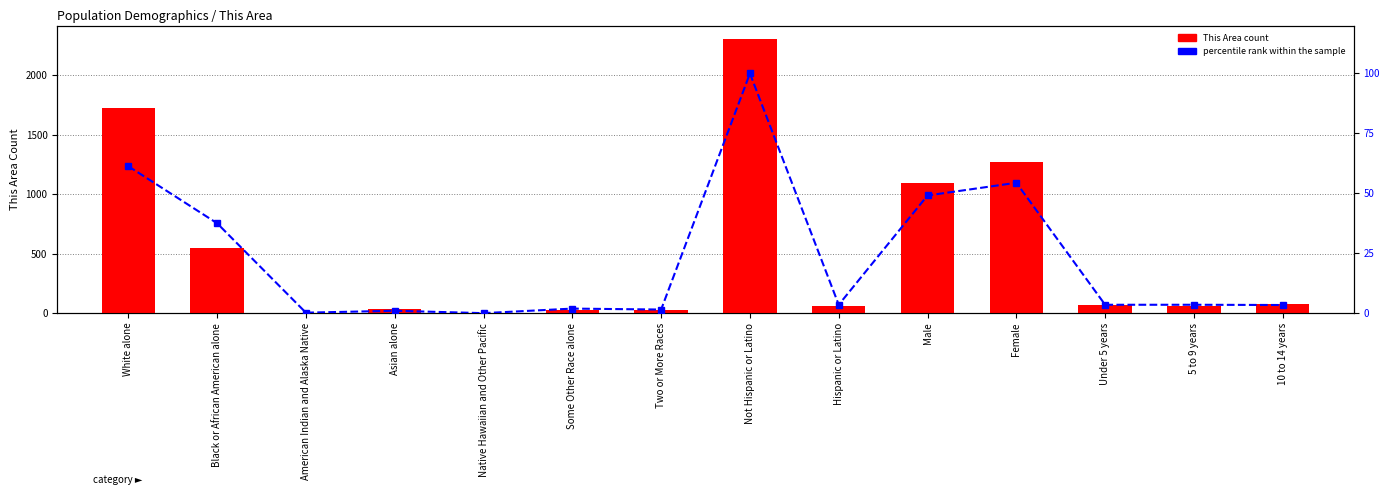

Rank the series by their average value, from lowest to highest.

percentile rank within the sample, This Area count